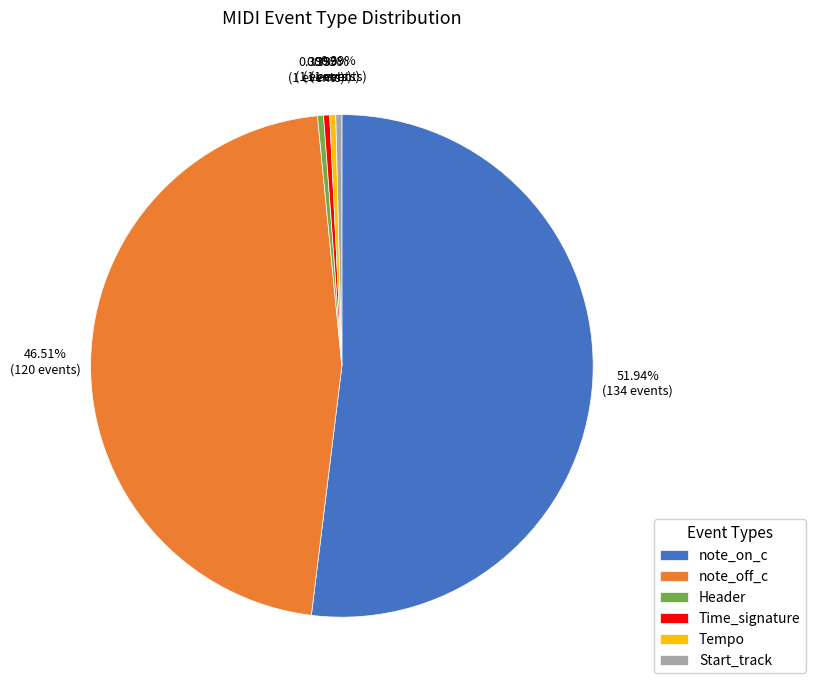

How many slices are in this pie chart?

6